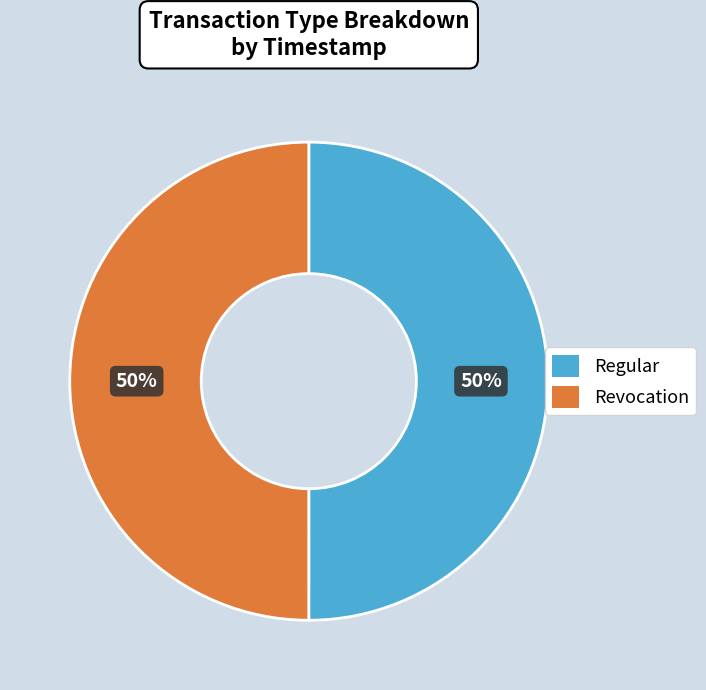

Combined, do Revocation and Regular account for over 50%?

Yes